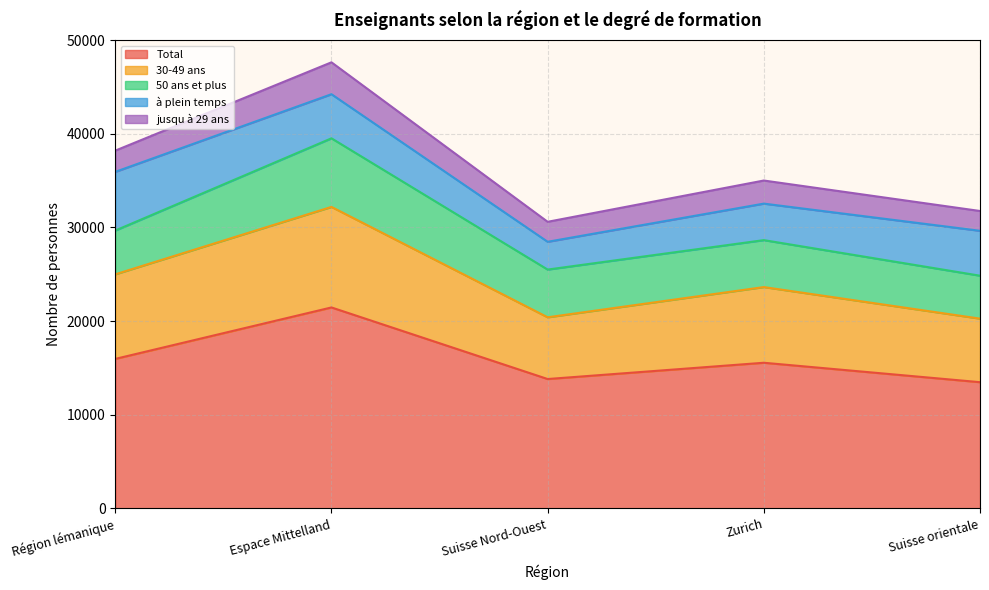

True or false: à plein temps has a value of 4795.0 at Suisse orientale.

True